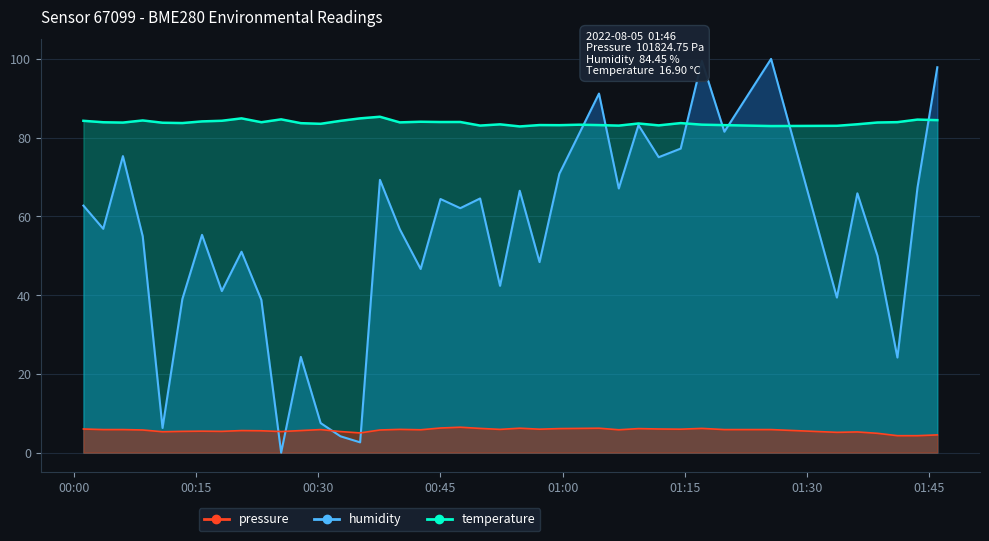

Which category has the highest value across all series?

2022-08-05T01:25:36